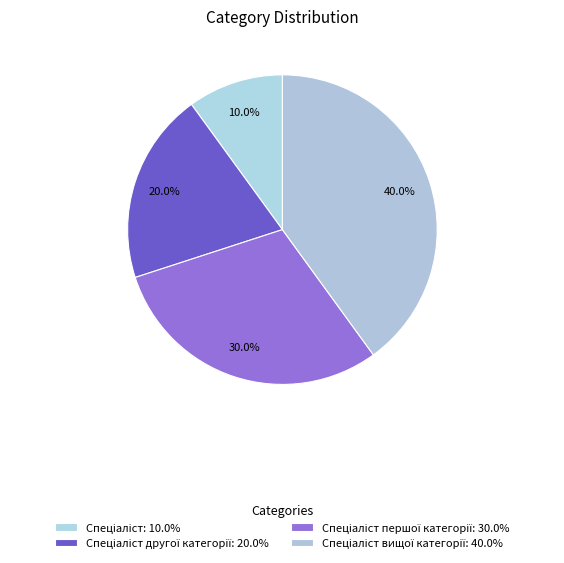

Count the number of slices in the pie.

4